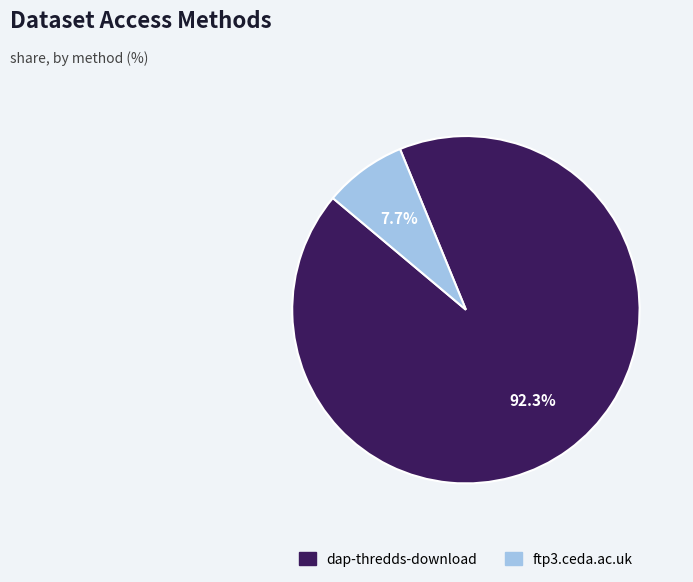

To the nearest percent, what percentage of the pie is dap-thredds-download?

92%